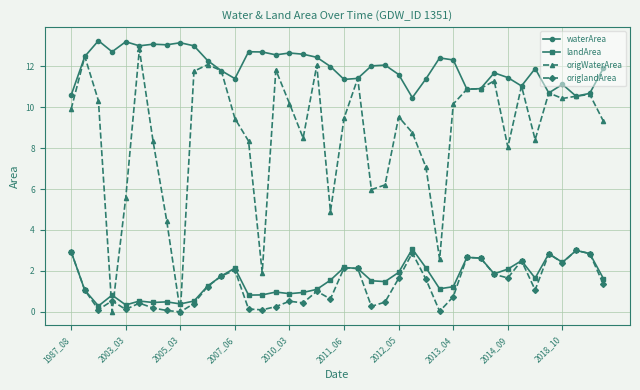

What is the lowest value of the waterArea series?

10.5